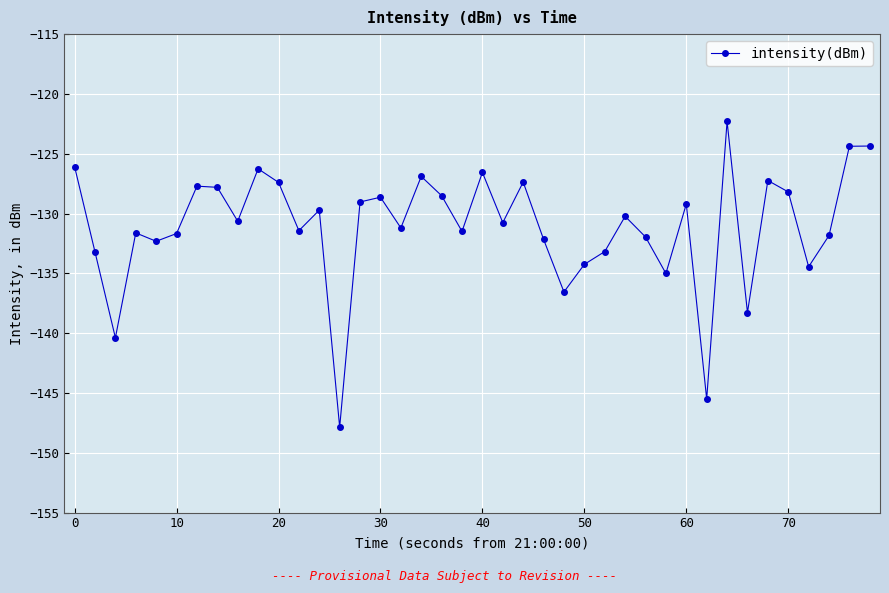

What is the difference between the maximum and second lowest values?

23.2